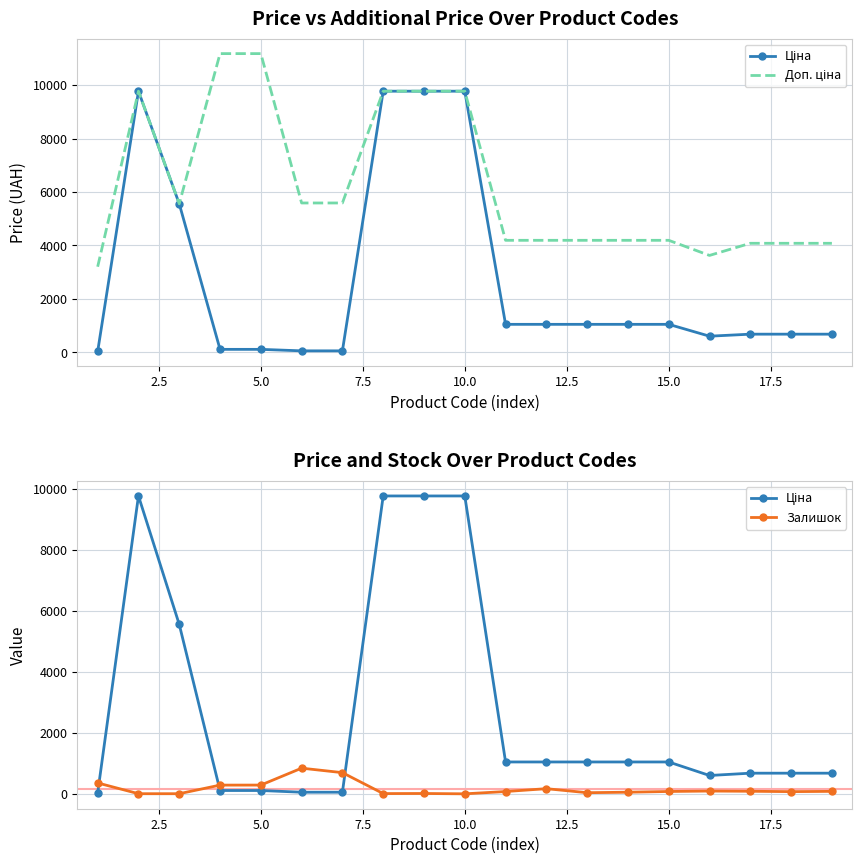

True or false: Доп. ціна has a value of 2850.8 at 16.

False